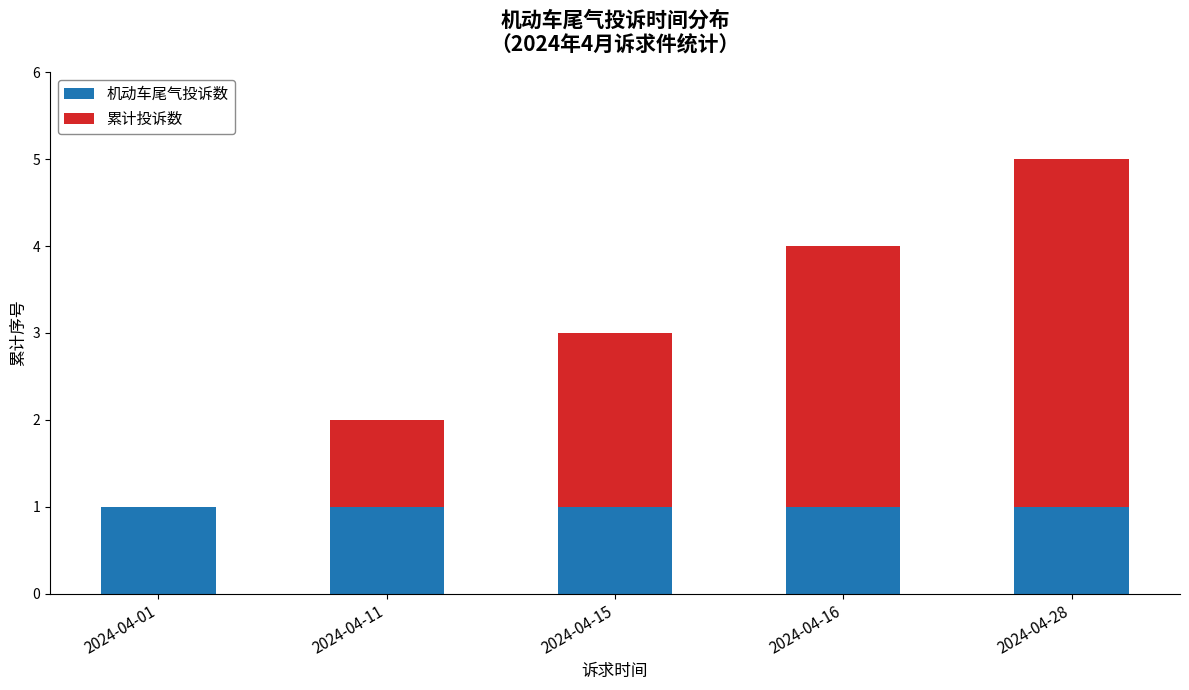

At which category is the sum across all series the highest?

2024-04-28